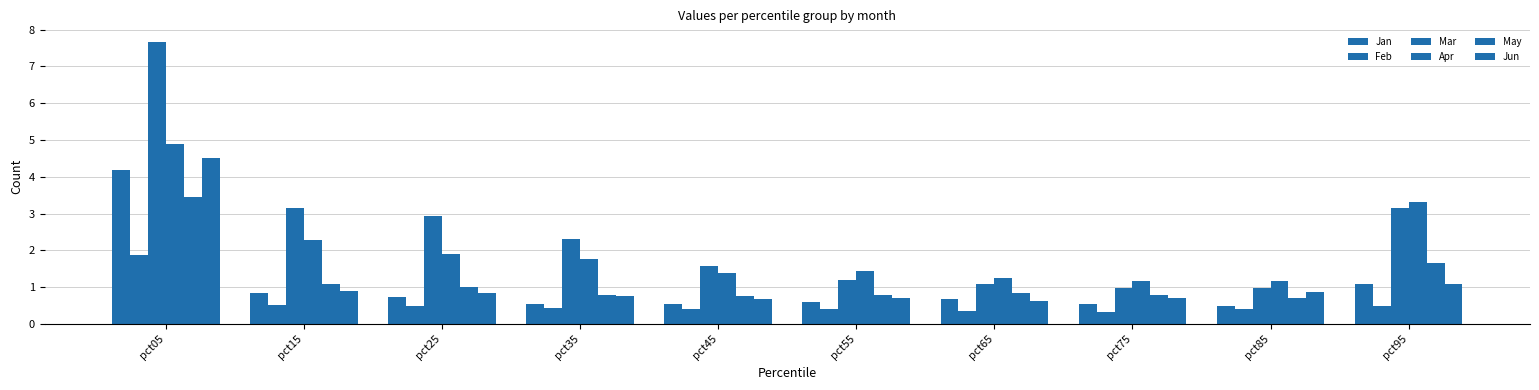

Rank the series by their maximum value, from lowest to highest.

Feb, May, Jan, Jun, Apr, Mar